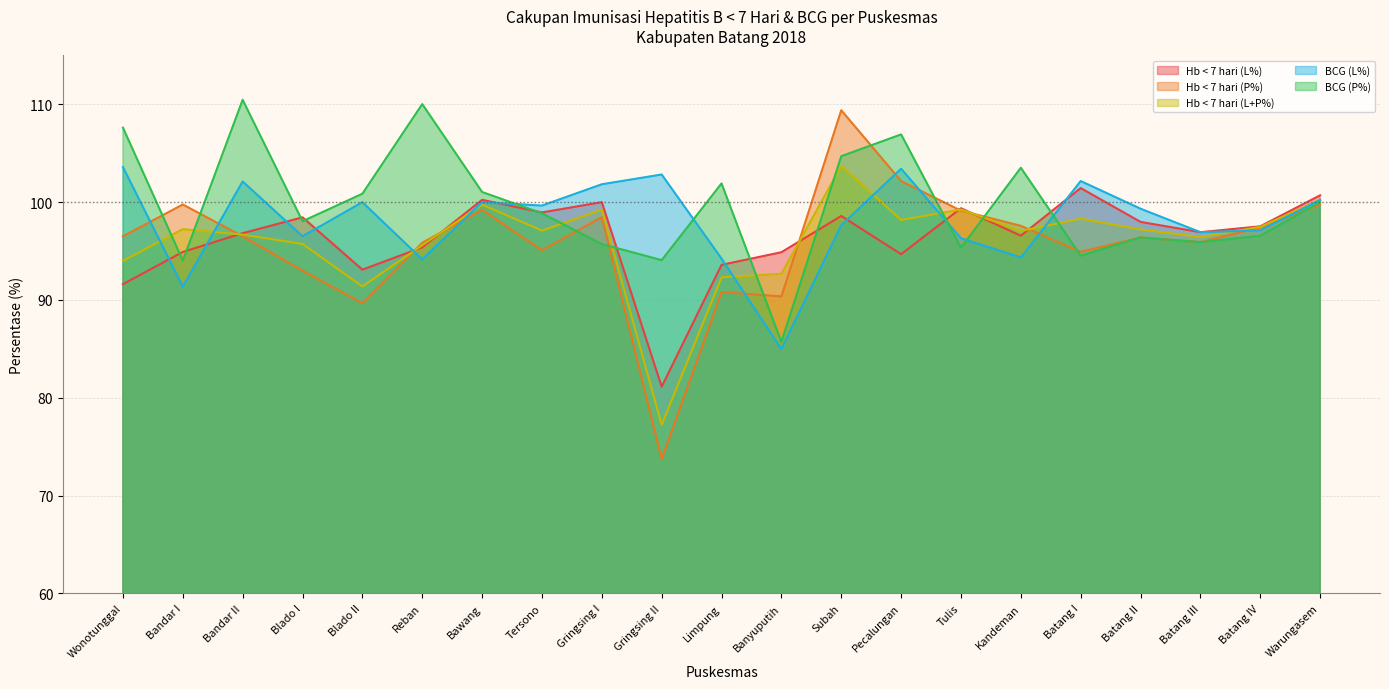

At how many categories does at least one series exceed 92?

21